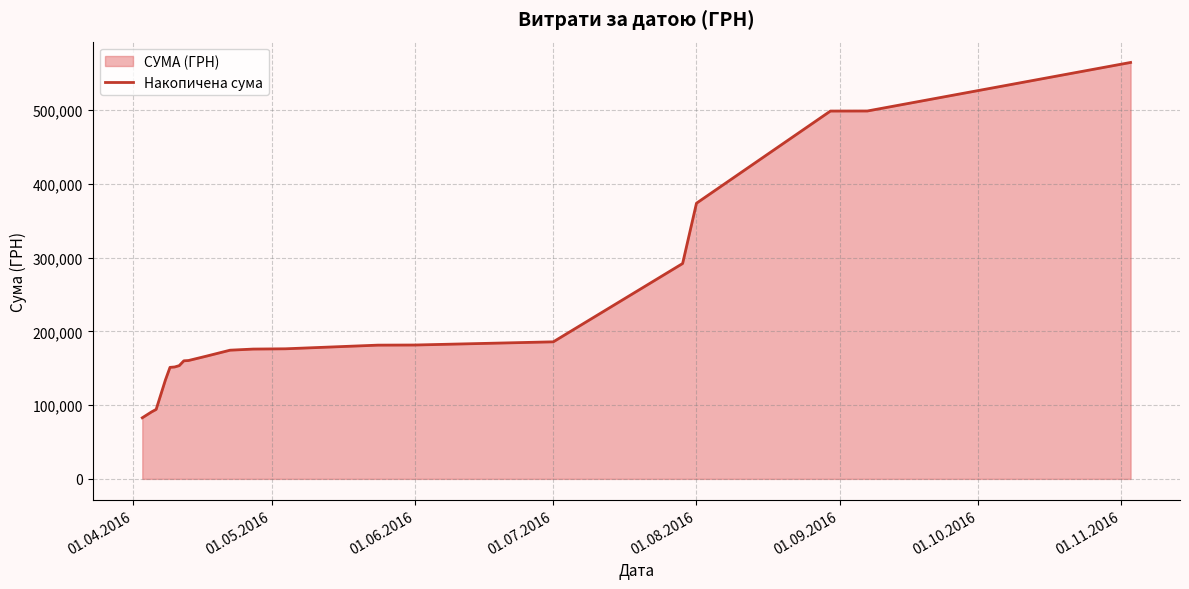

Does the chart have visible grid lines?

Yes